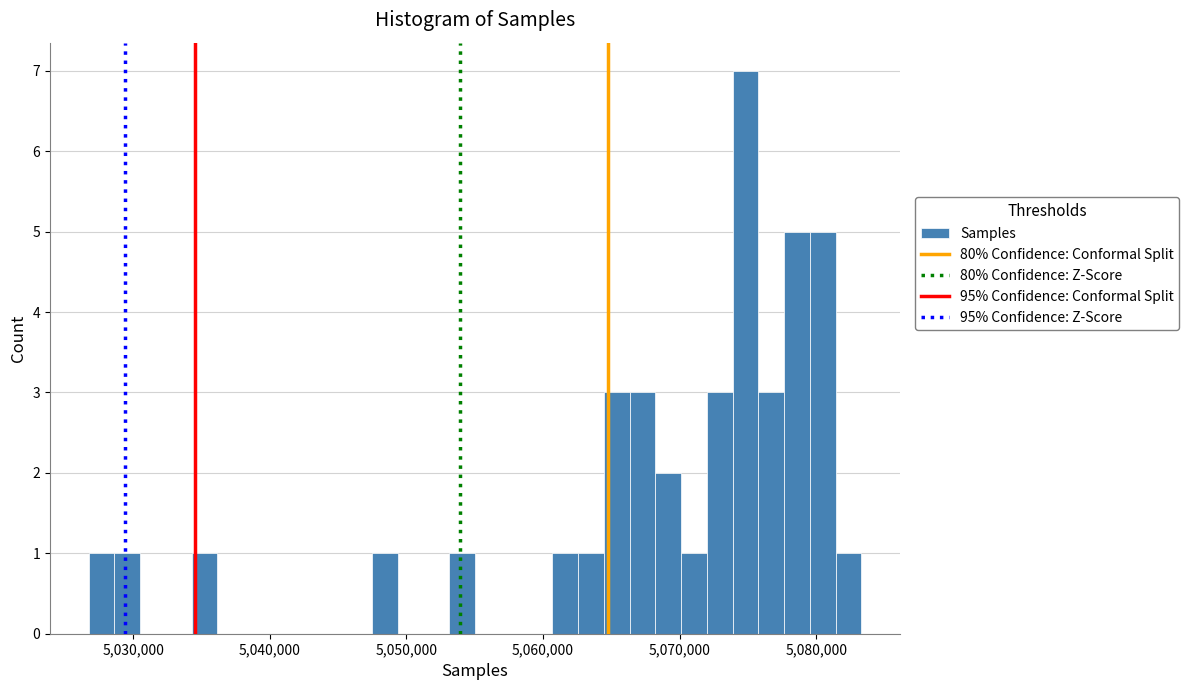

Read against the x-axis, roughly where is the centre of the tallest bar?

5075000